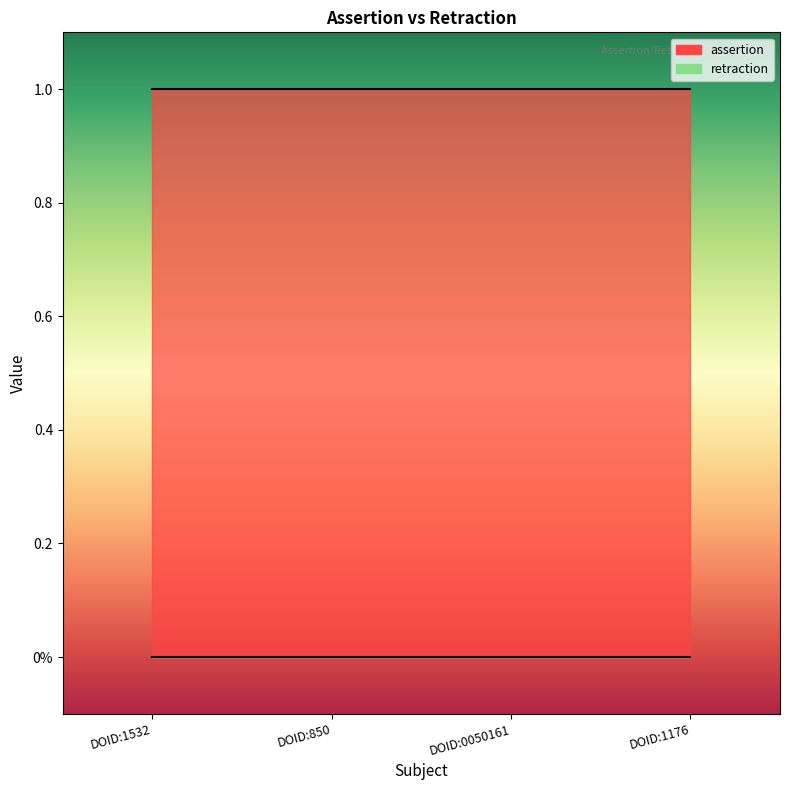

Does the chart display data point markers on the line(s)?

No